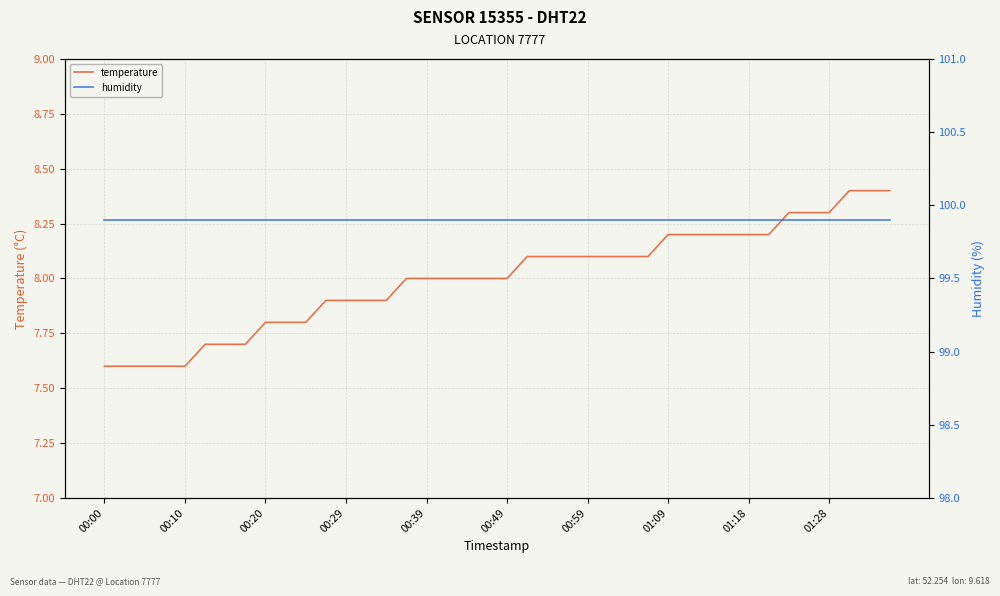

How many temperature values are between 7 and 8?

21